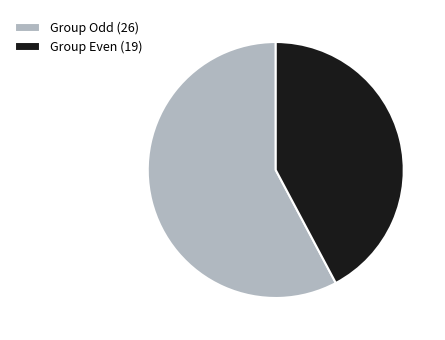

Which slice is the smallest?

Group Even (19)